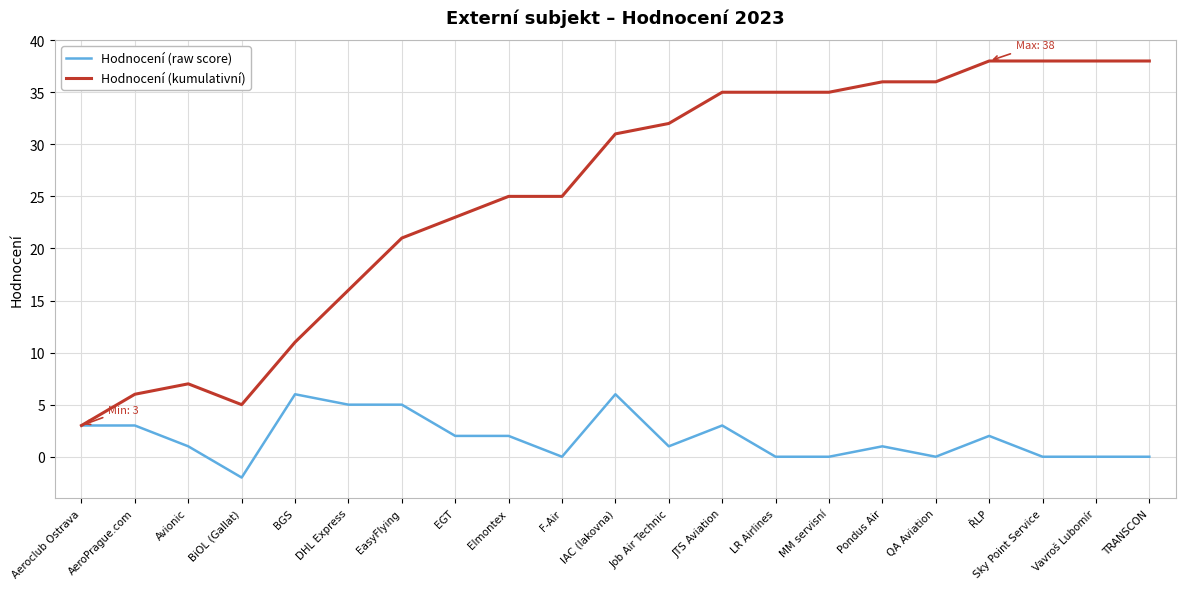

What is the approximate value of Hodnocení (kumulativní) at ŘLP, to the nearest 10?

40